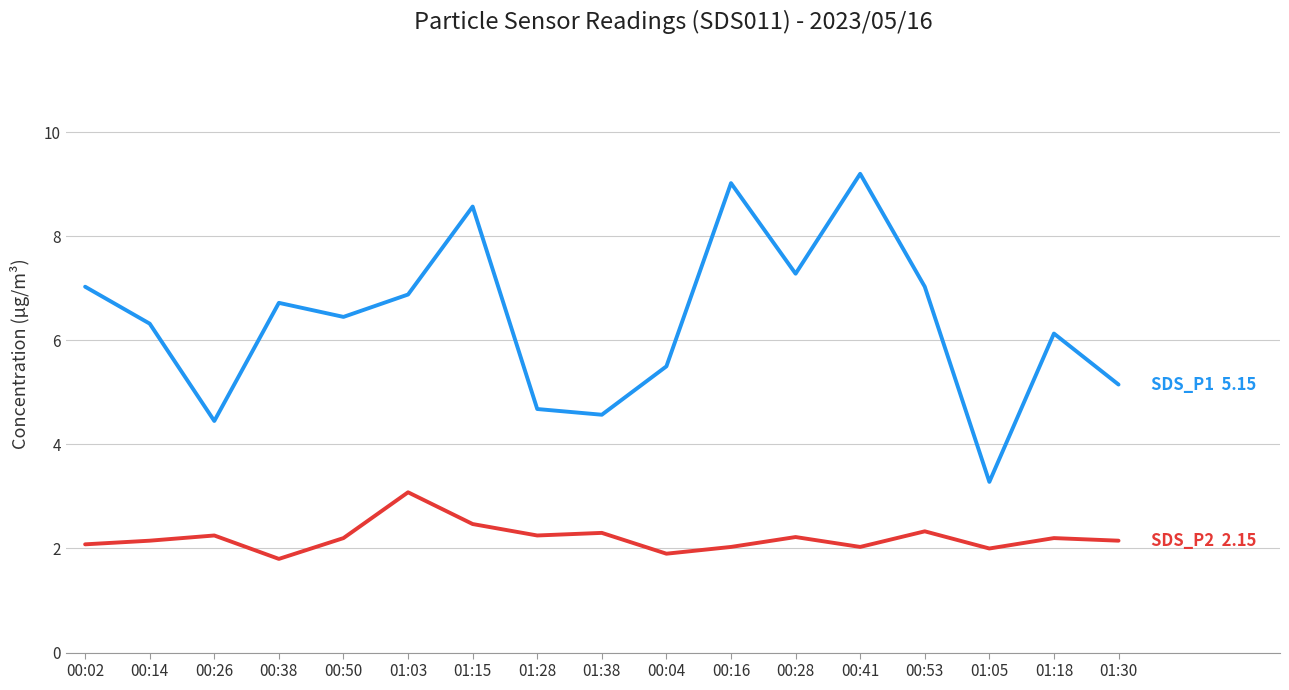

What position from the left is 01:18?

16